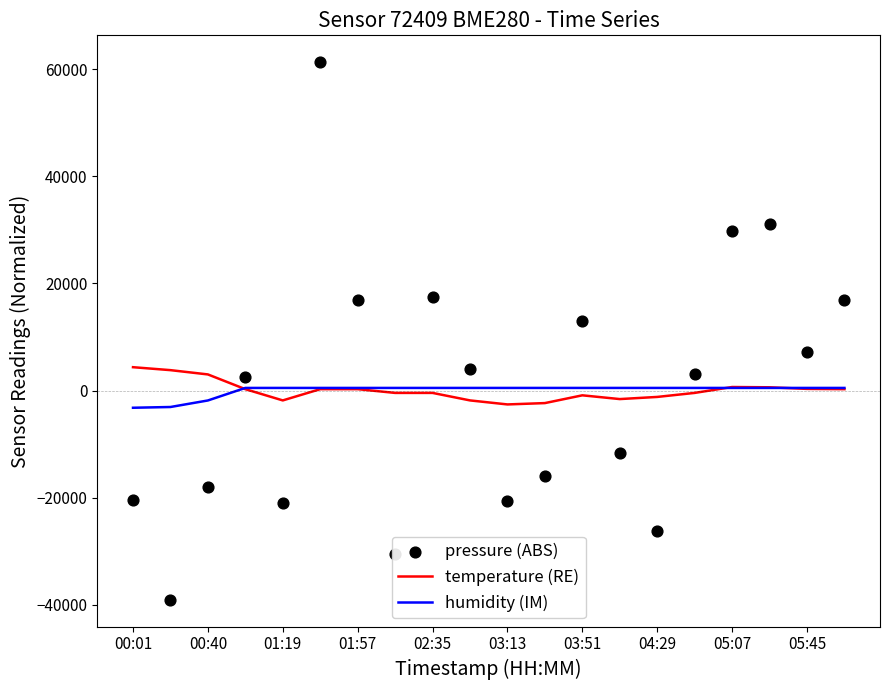

What are all the series names shown in the legend?

temperature (RE), humidity (IM), pressure (ABS)